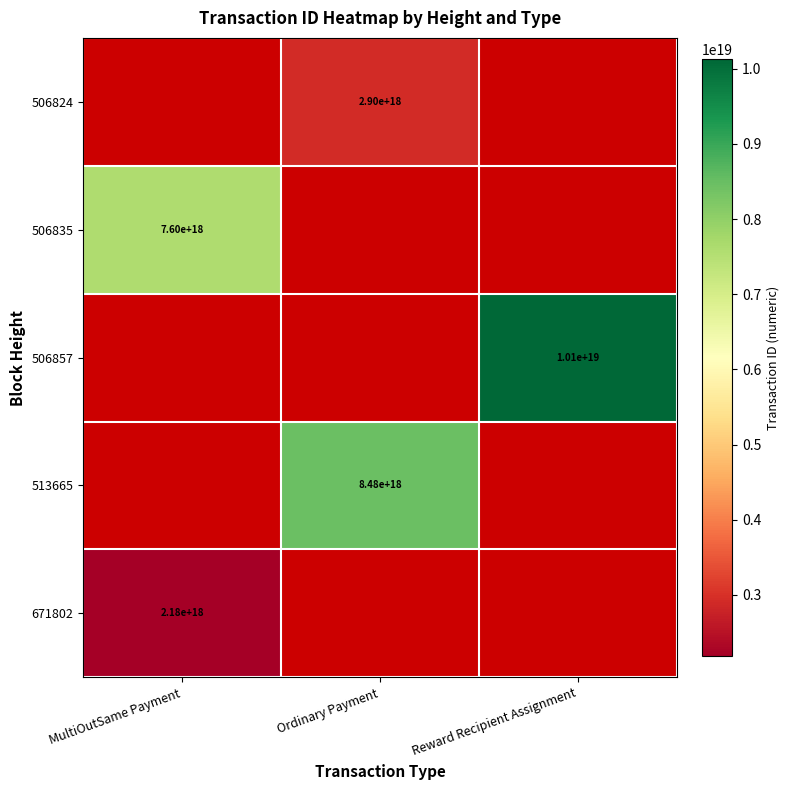

Rank the categories by 506824 value from lowest to highest.

MultiOutSame Payment, Ordinary Payment, Reward Recipient Assignment